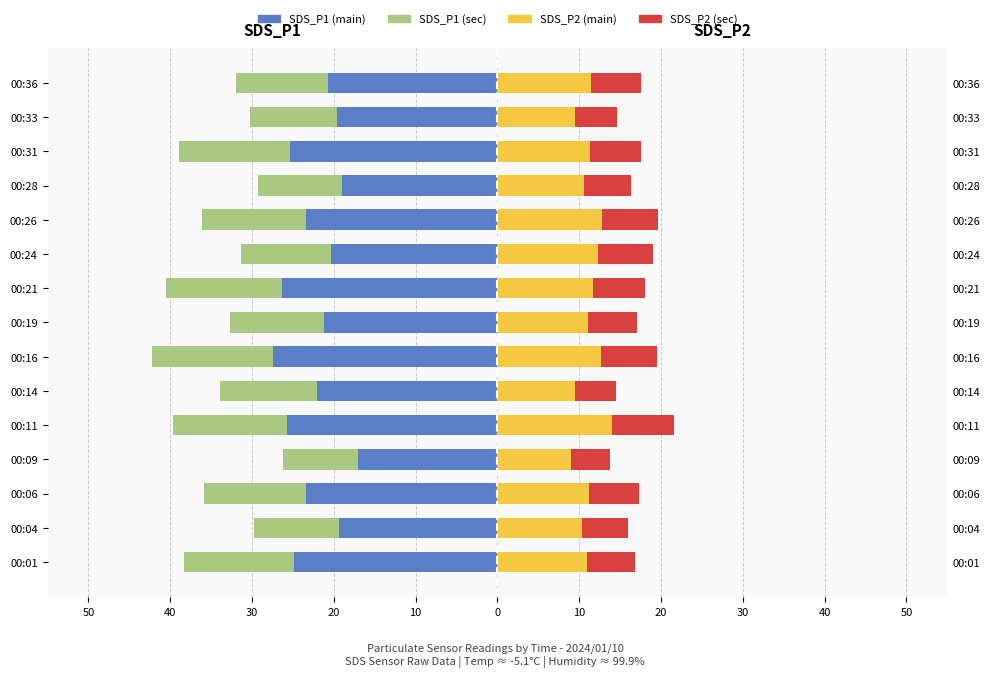

What is the value of the SDS_P1 (main) bar at the 3rd from the left?

-23.4